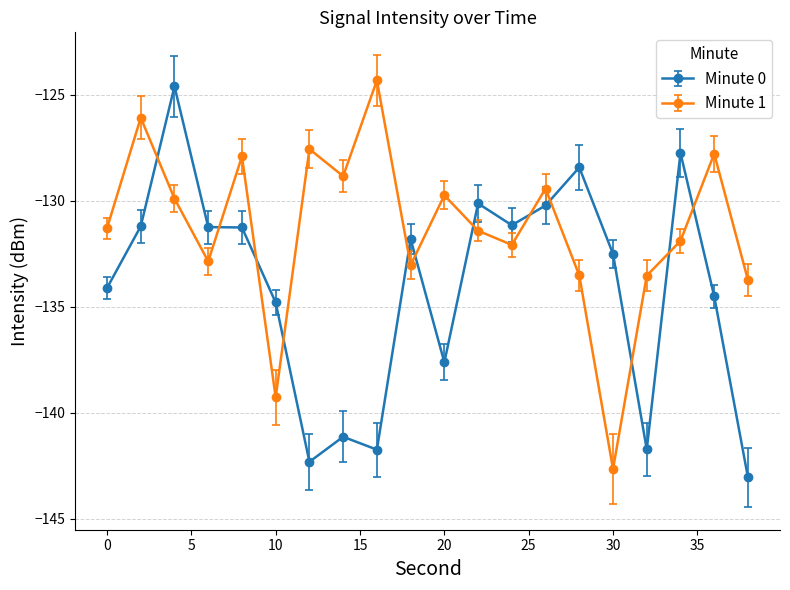

What is the average value of the Minute 1 series?

-131.3